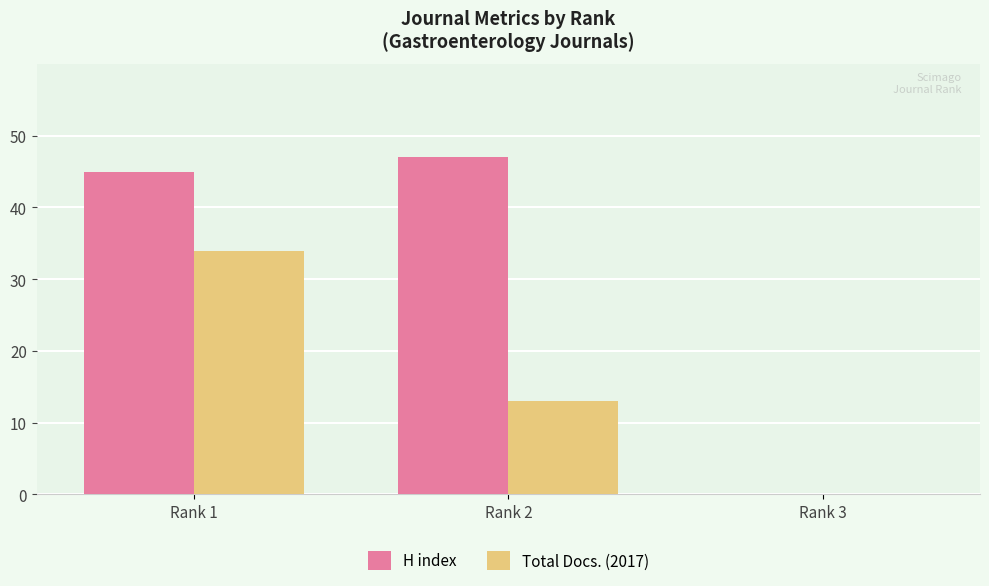

How many data points does each series have?

3